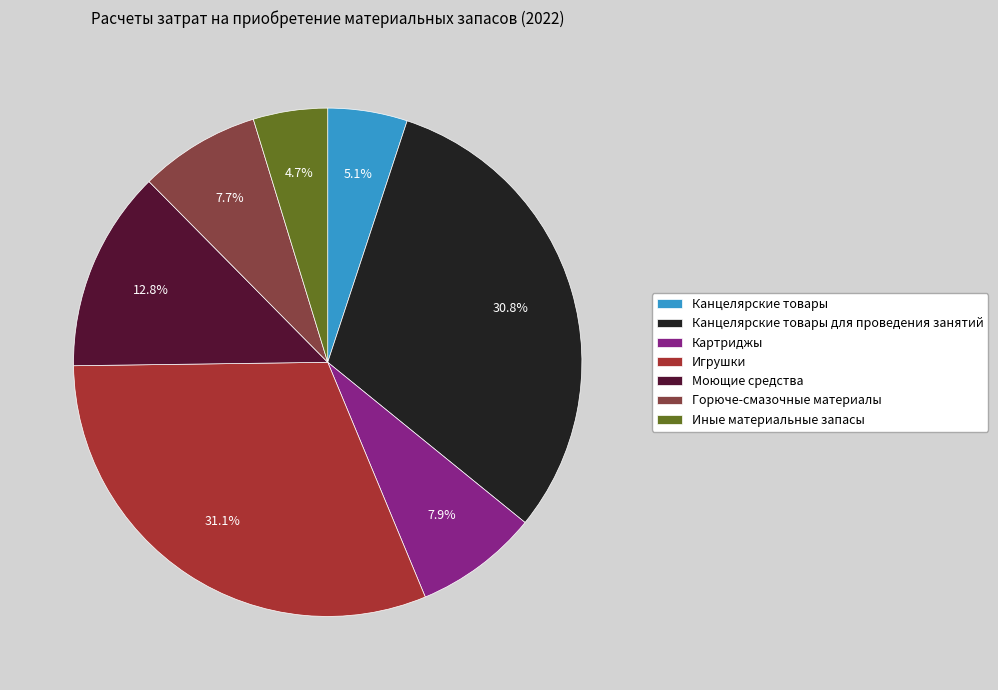

To the nearest percent, what percentage of the pie is Моющие средства?

13%